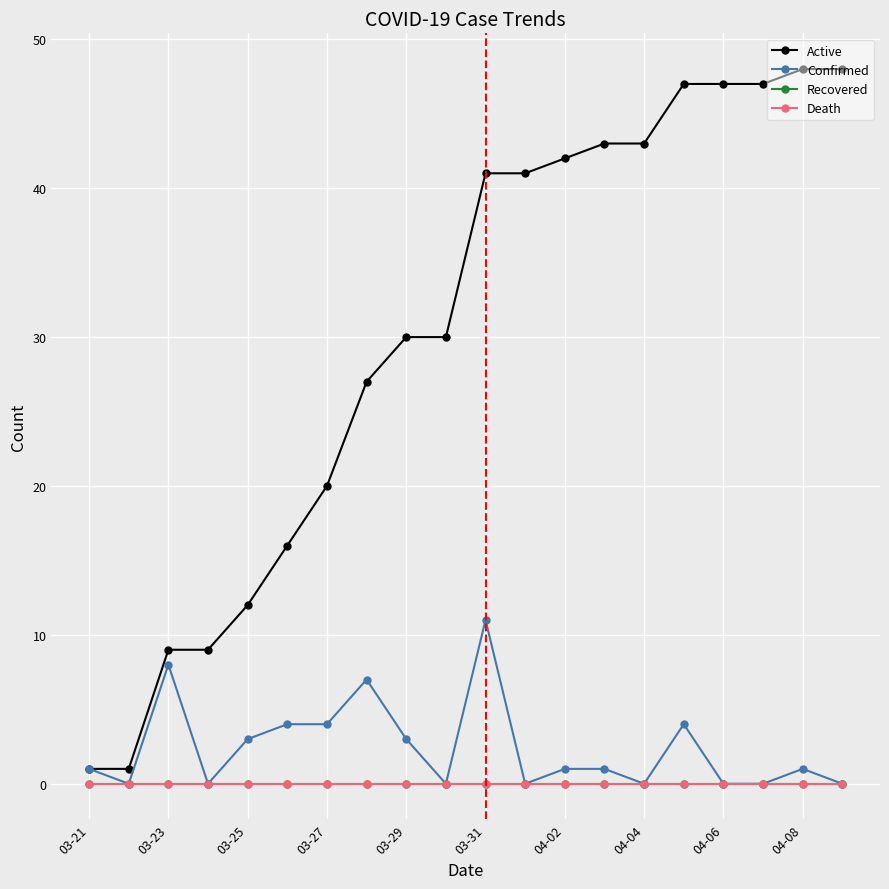

At how many categories does at least one series exceed 46?

5